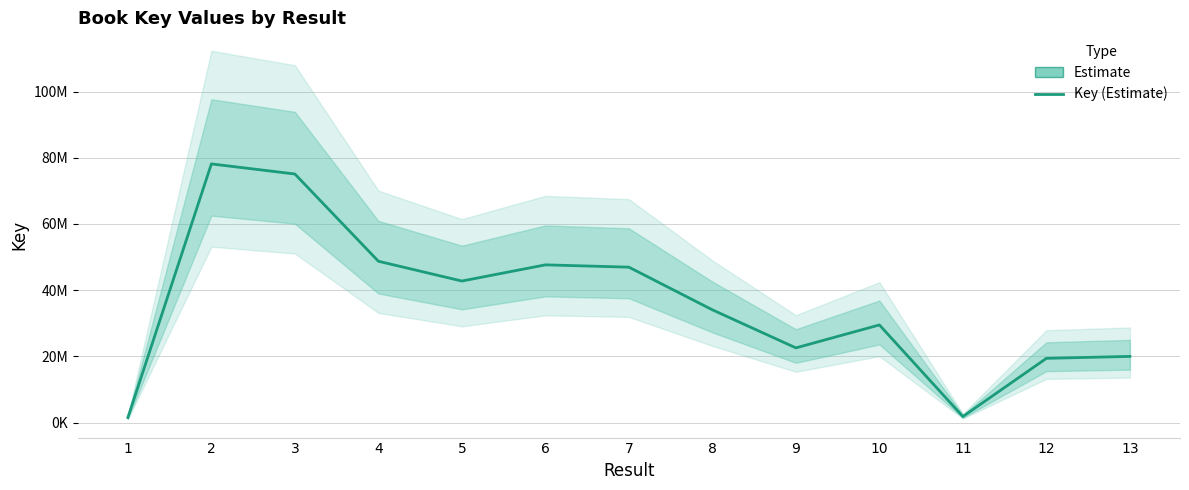

What is the change in value from 3 to 7?

-28145374